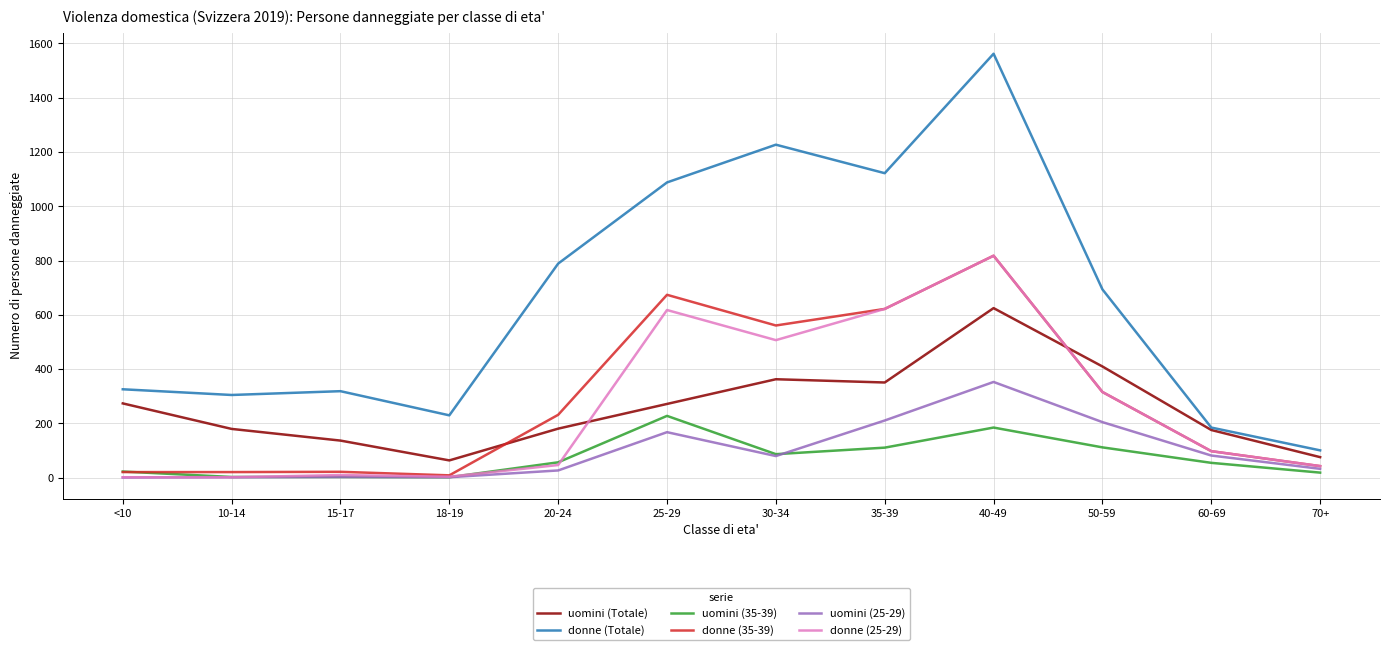

True or false: donne (25-29) has a value of 223 at 25-29.

False